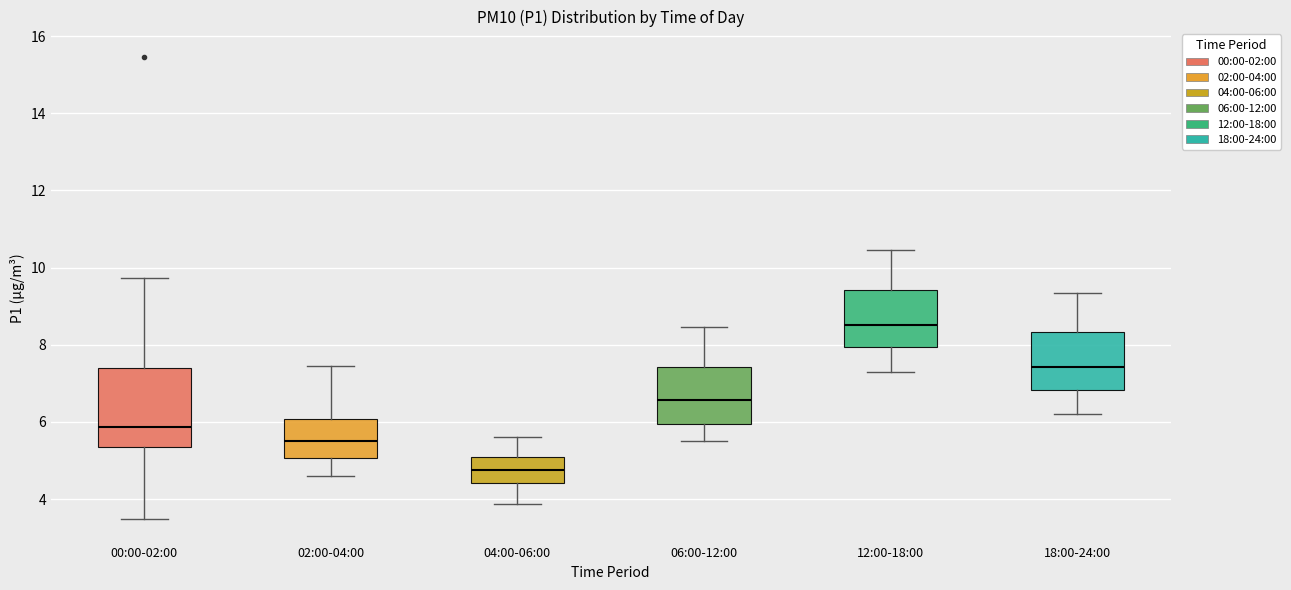

Which box's median line is the highest?

12:00-18:00